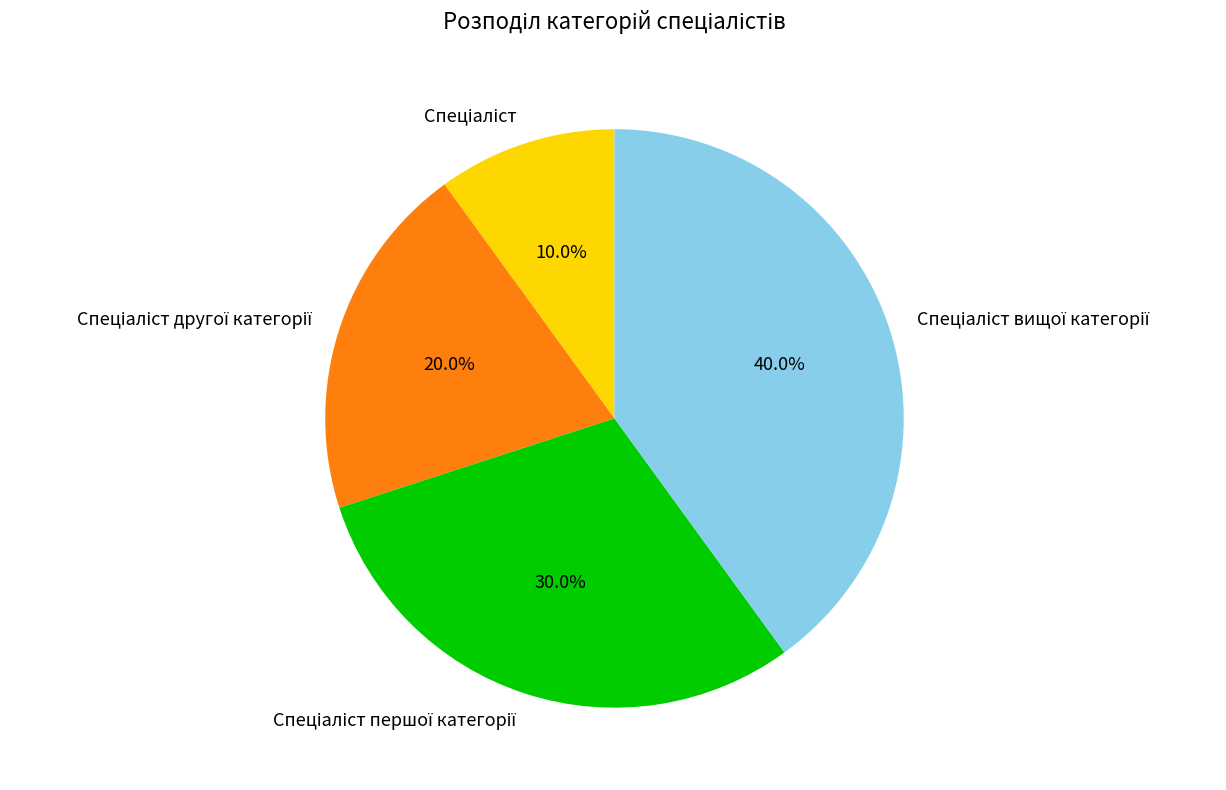

Is there any slice that represents more than half of the pie?

No